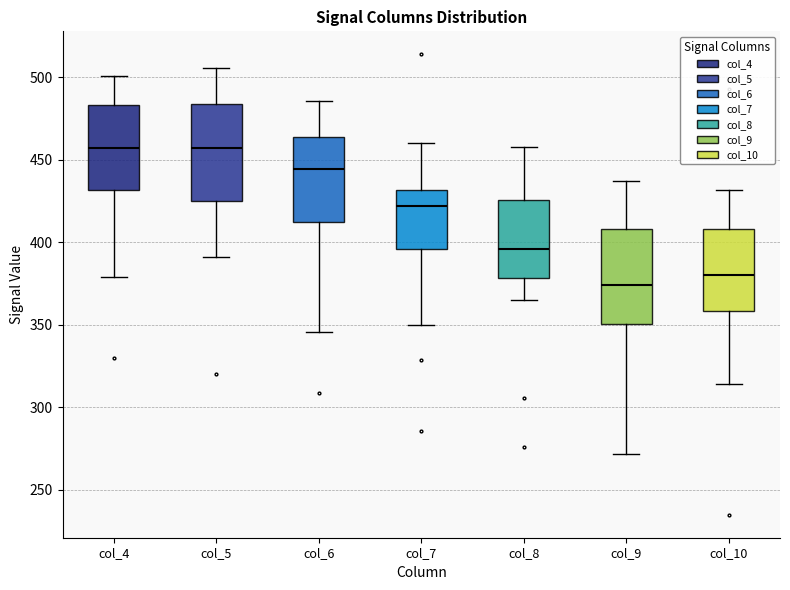

Which box's median line is the lowest?

col_9